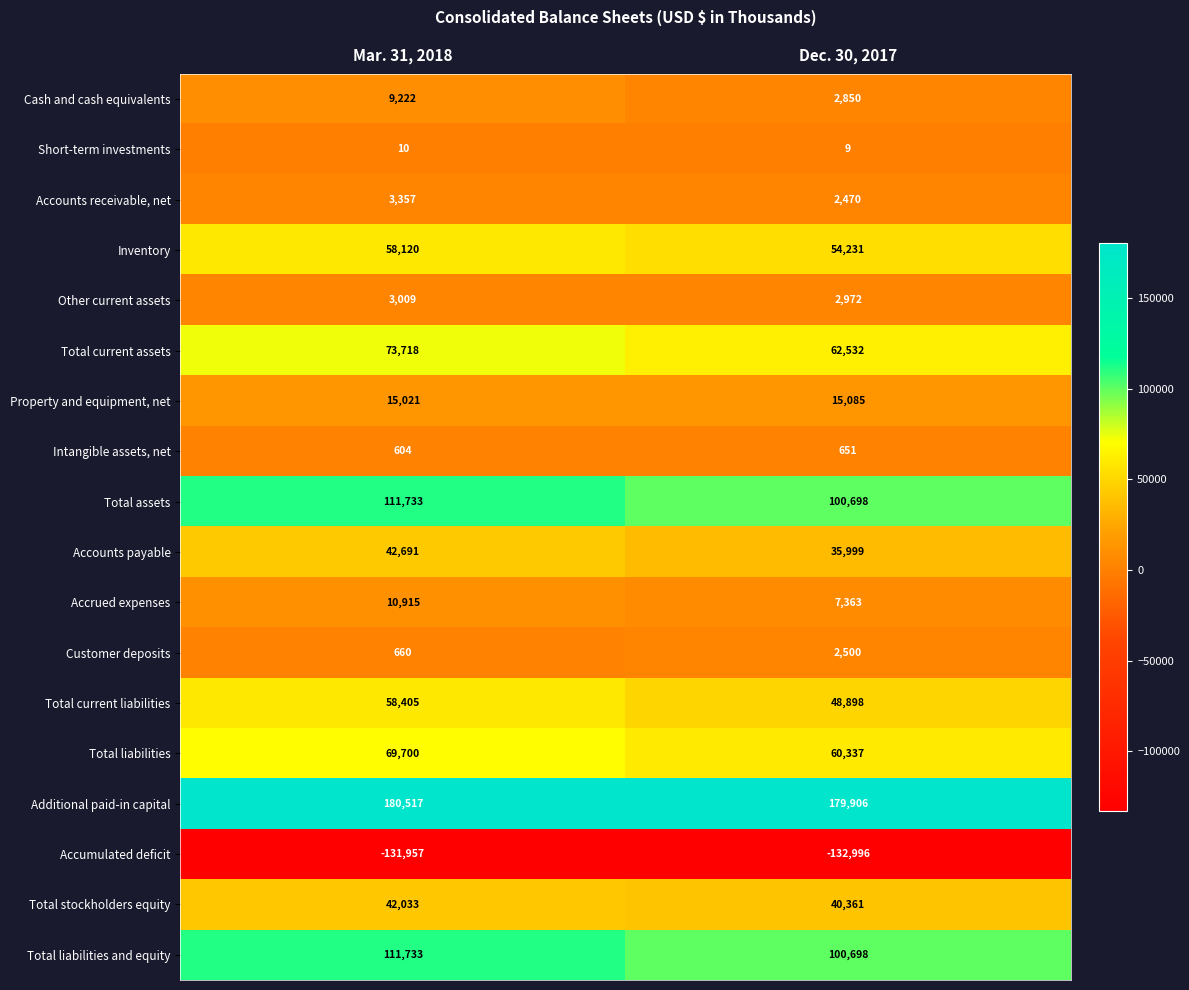

What is the difference between the maximum and minimum values in the Total liabilities and equity series?

11035